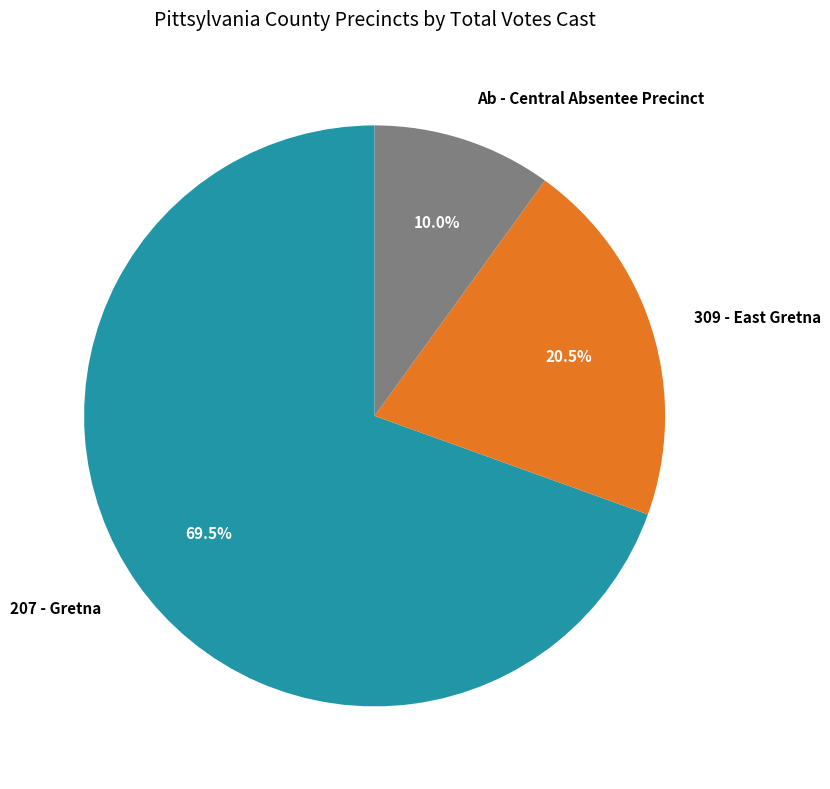

What is the ratio of the value at 309 - East Gretna to the value at 207 - Gretna?

0.3